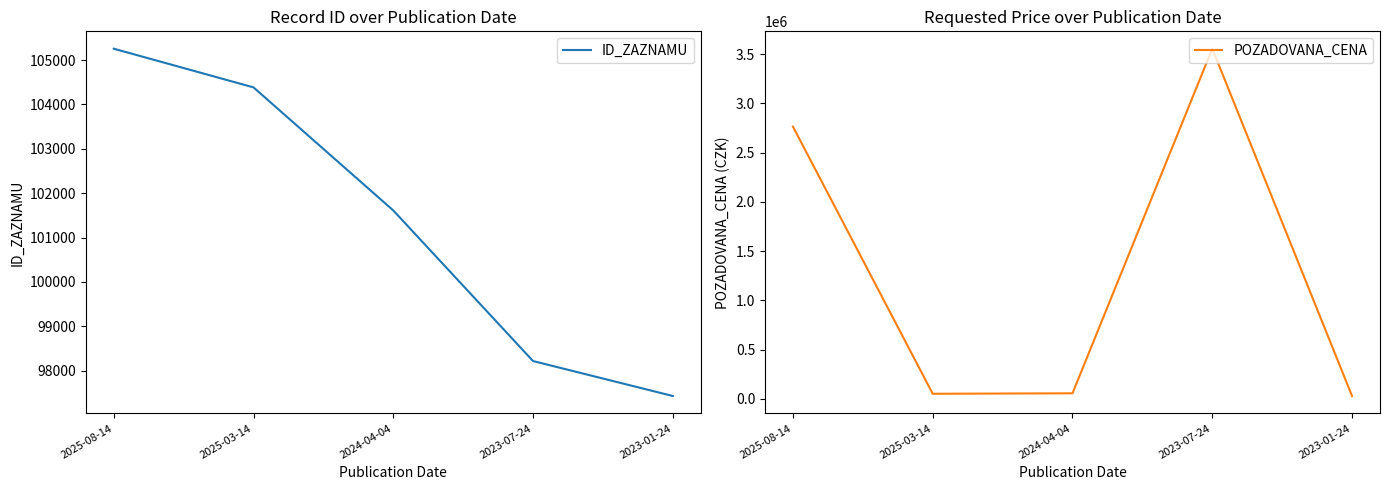

Which series has the largest total across all categories?

POZADOVANA_CENA